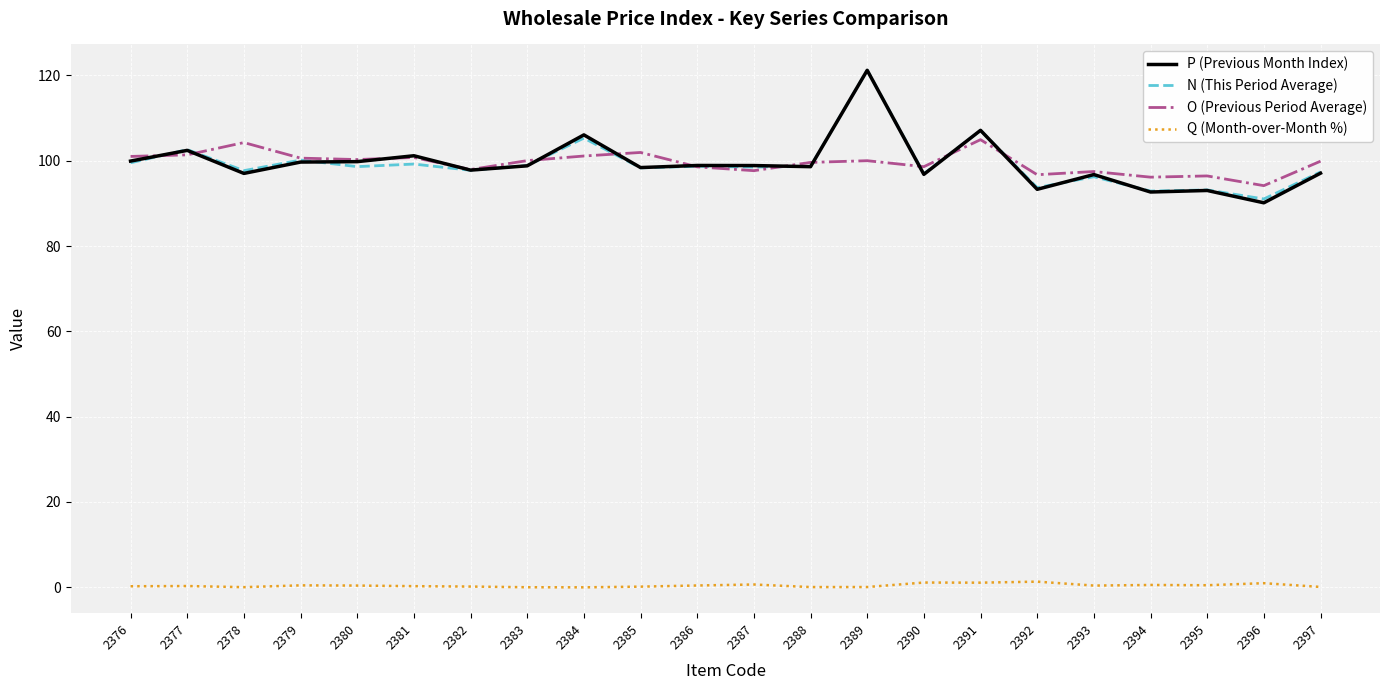

At which label is P (Previous Month Index) closest to 105?

2384